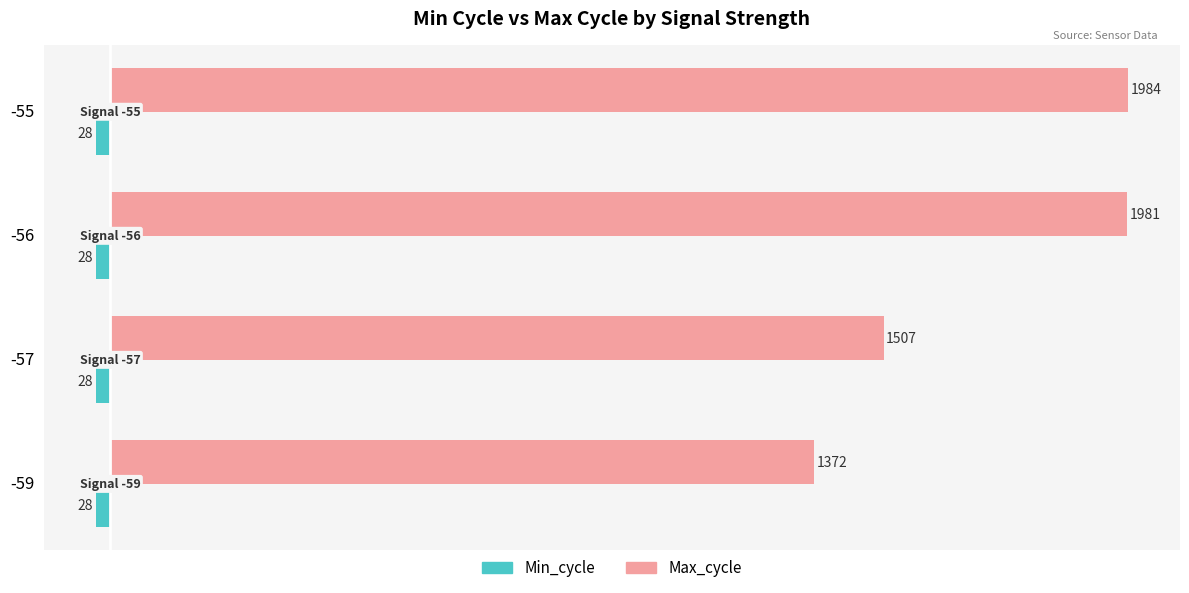

What is the maximum value for Min_cycle?

-28